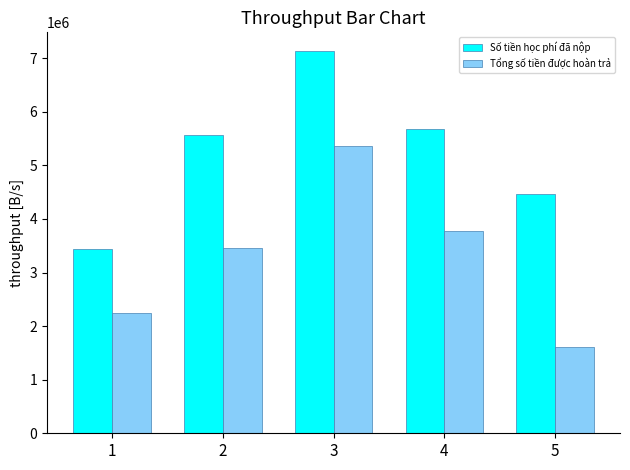

Reading left to right, transcribe all the data shown in this chart.

Số tiền học phí đã nộp: 3442809.6	5574355.2	7128000.0	5680800.0	4473532.8
Tổng số tiền được hoàn trả: 2236278.5	3462580.2	5360256.0	3784320.0	1610471.8